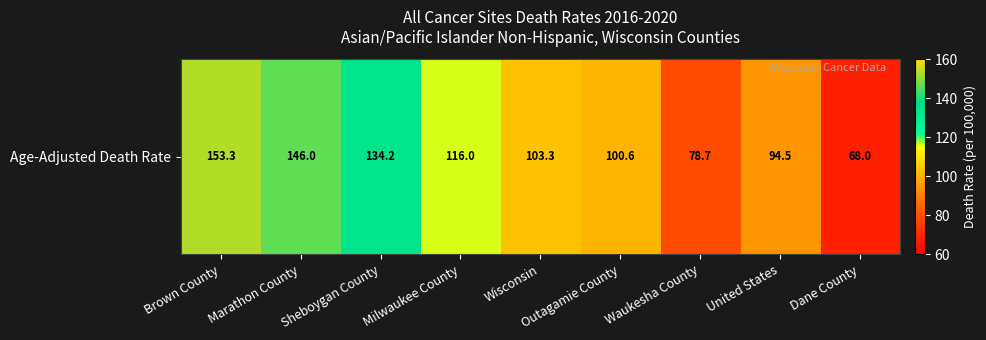

What is the sum of the values at Dane County and Marathon County?

214.0